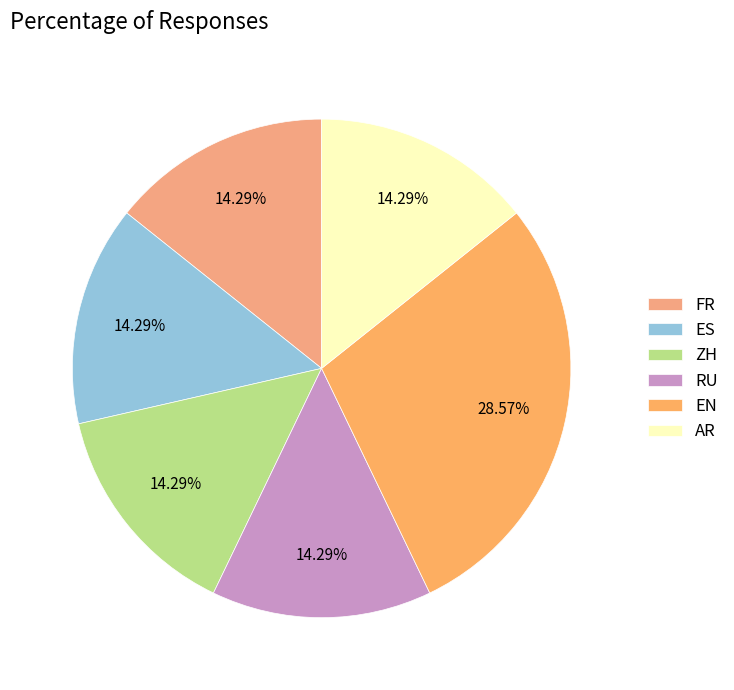

Is EN the majority of the pie?

No